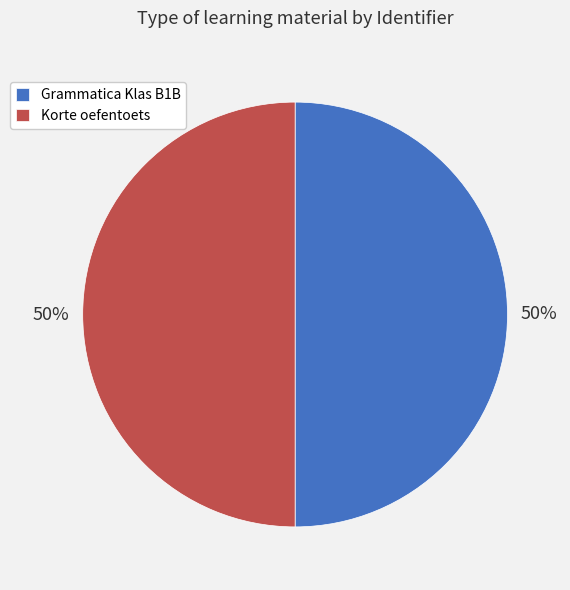

Count the number of slices in the pie.

2